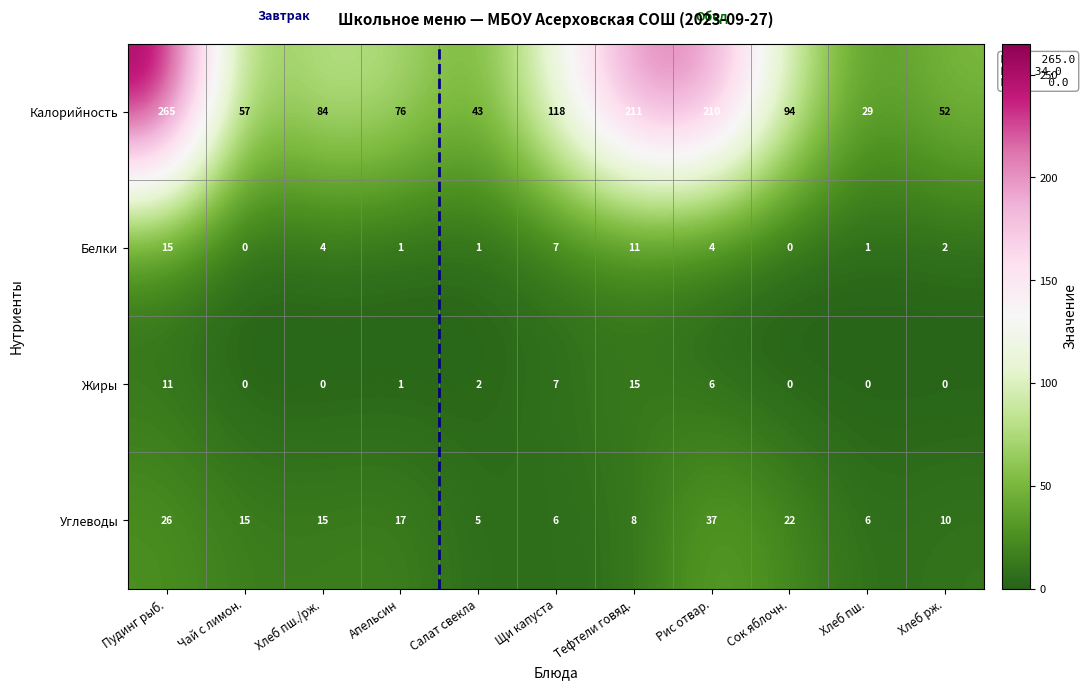

At how many categories does at least one series exceed 180?

3